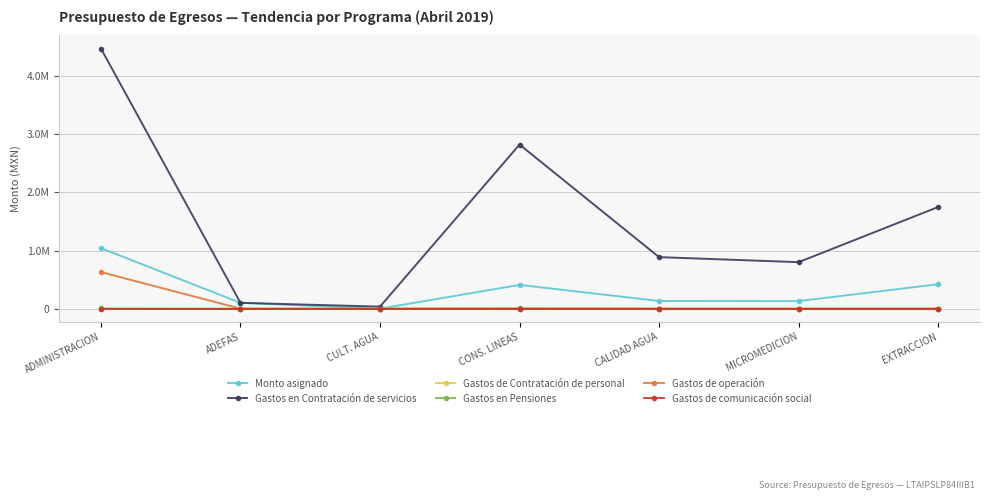

Is this an area chart (filled region under the line)?

No